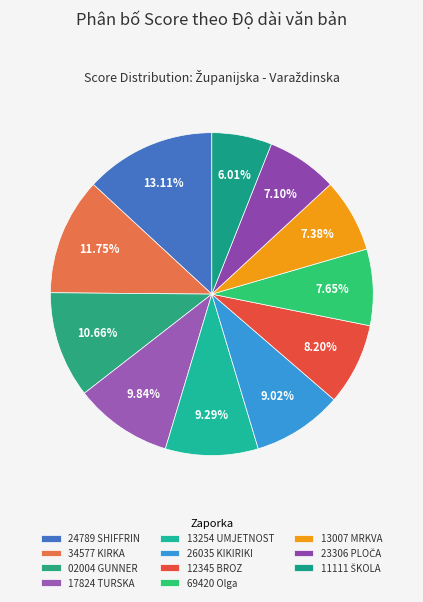

How many slices are in this pie chart?

11